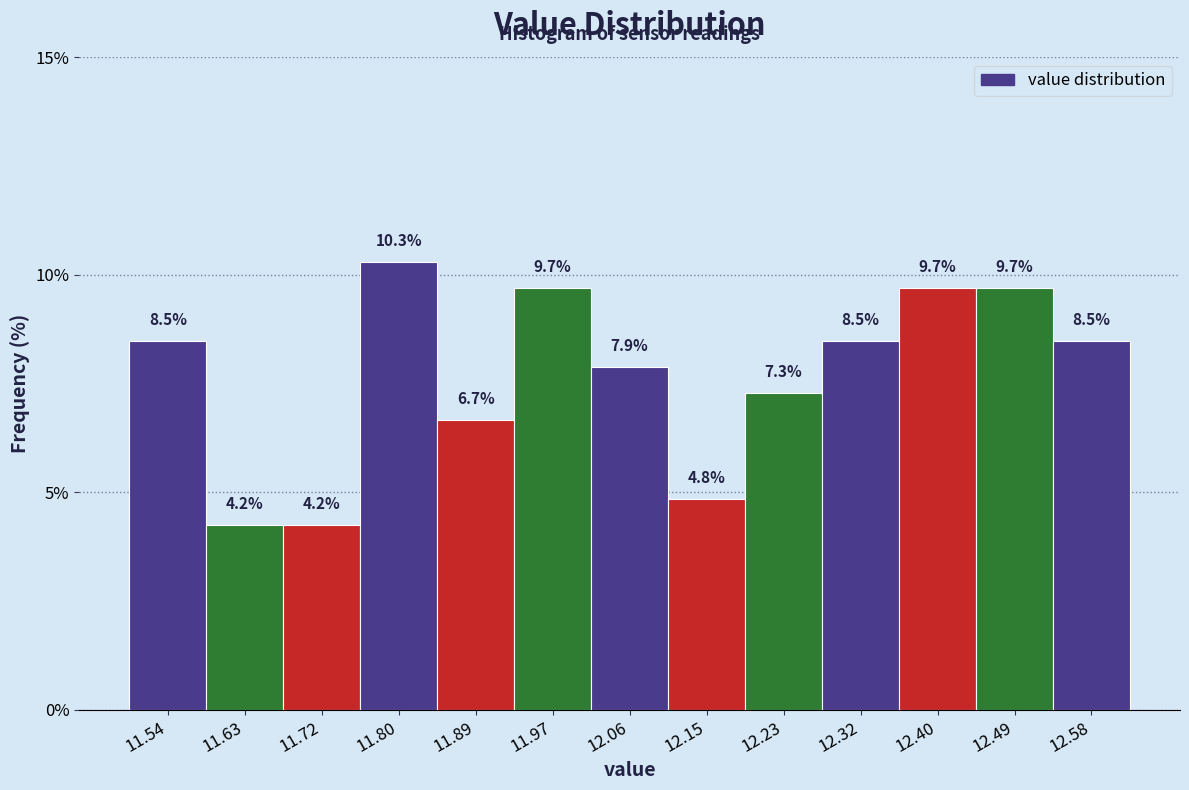

Reading left to right, list every bar in this chart as the range it spans on the x-axis followed by its height. The bar edges are not printed on the chart, so give them approximately, as read against the axis.

11.50 to 11.59: 8.5
11.59 to 11.67: 4.2
11.67 to 11.76: 4.2
11.76 to 11.84: 10.3
11.84 to 11.93: 6.7
11.93 to 12.02: 9.7
12.02 to 12.10: 7.9
12.10 to 12.19: 4.8
12.19 to 12.28: 7.3
12.28 to 12.36: 8.5
12.36 to 12.45: 9.7
12.45 to 12.53: 9.7
12.53 to 12.62: 8.5